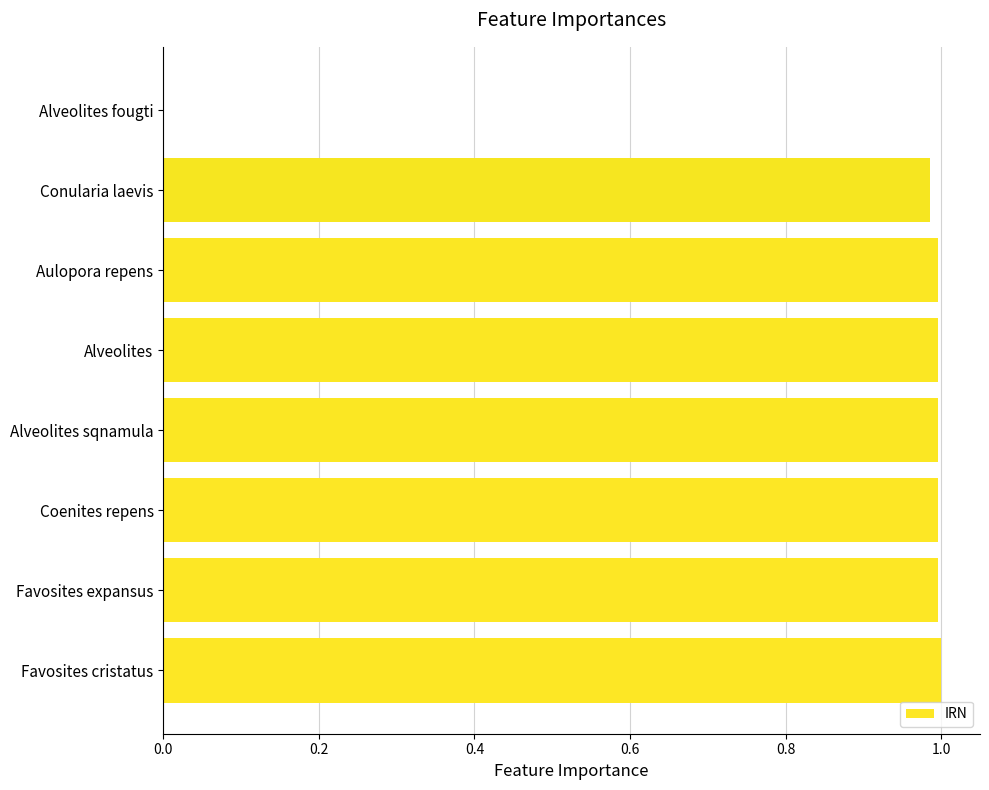

The value at Coenites repens is 1.0. True or false?

True